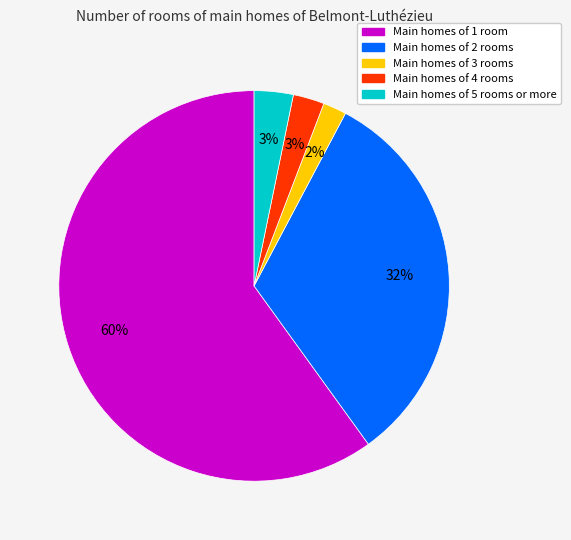

Is there any slice that represents more than half of the pie?

Yes